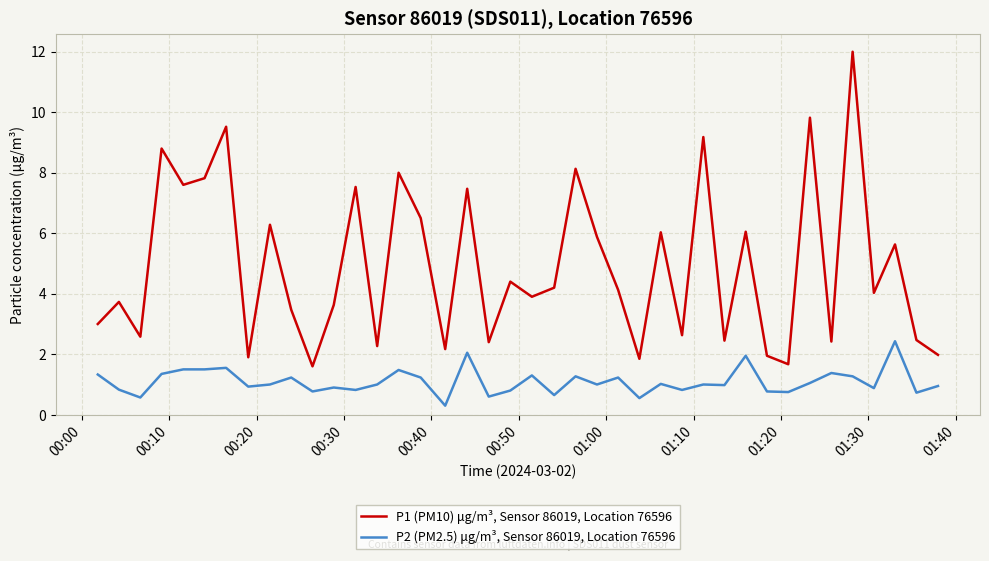

What is the maximum value for P2 (PM2.5) μg/m³, Sensor 86019, Location 76596?

2.4